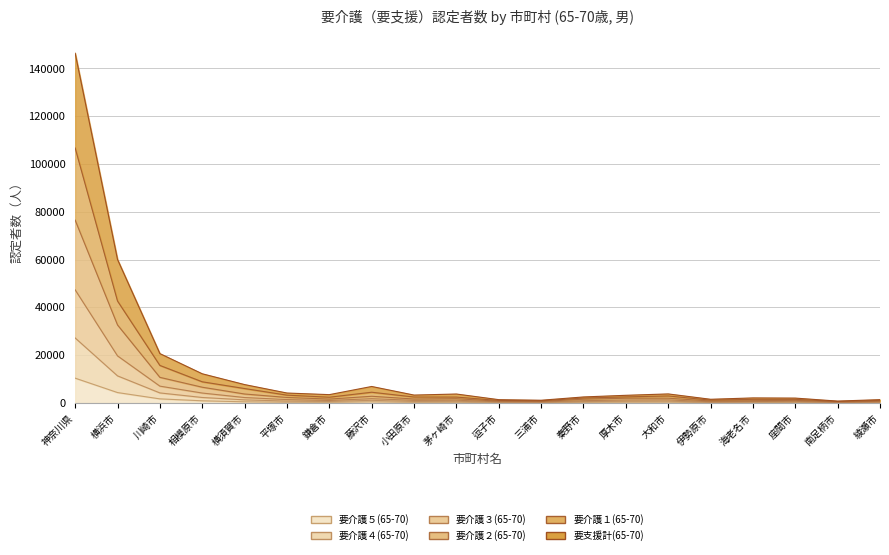

True or false: 要介護３(65-70) and 要支援計(65-70) cross at least once.

False